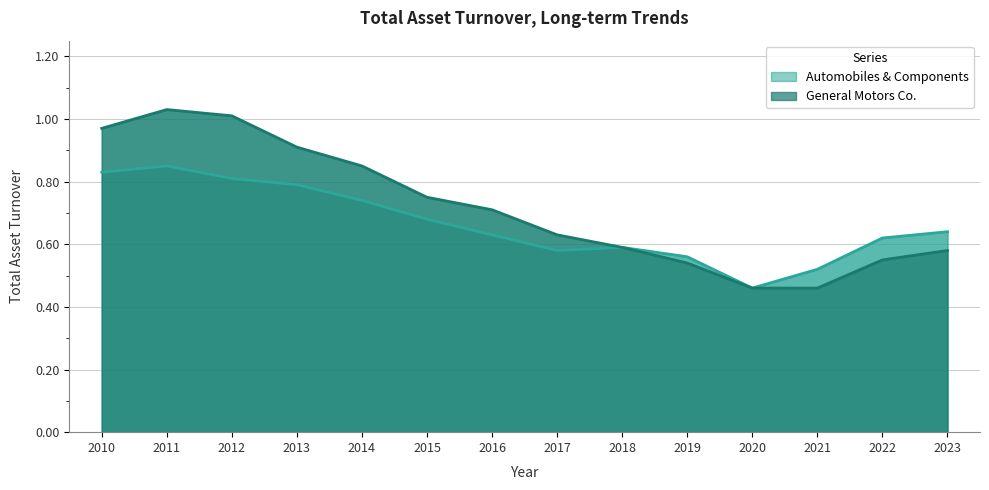

The value of Automobiles & Components at 2012 is 0.8. True or false?

True